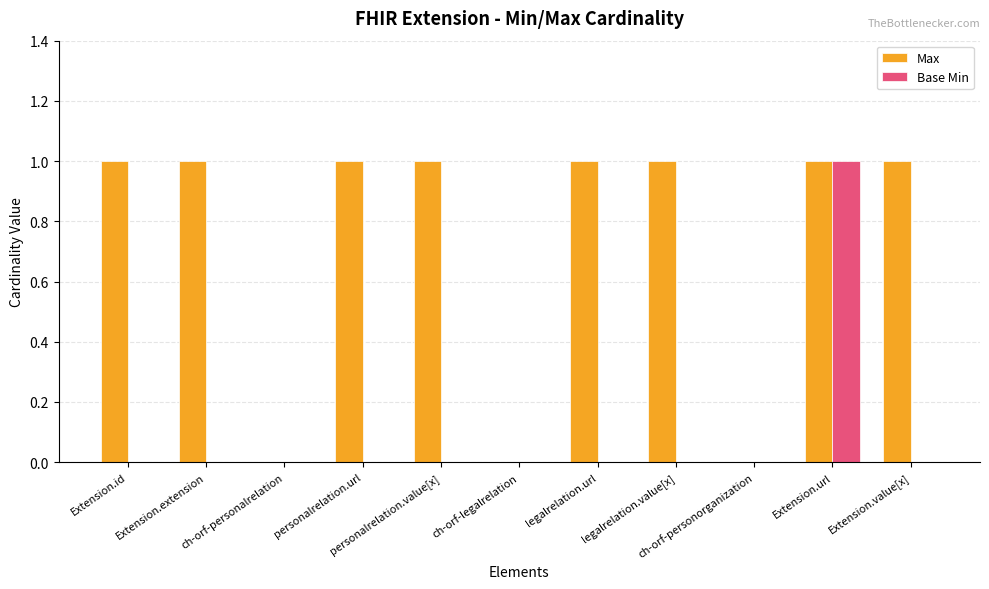

What is the sum of all Base Min values?

1